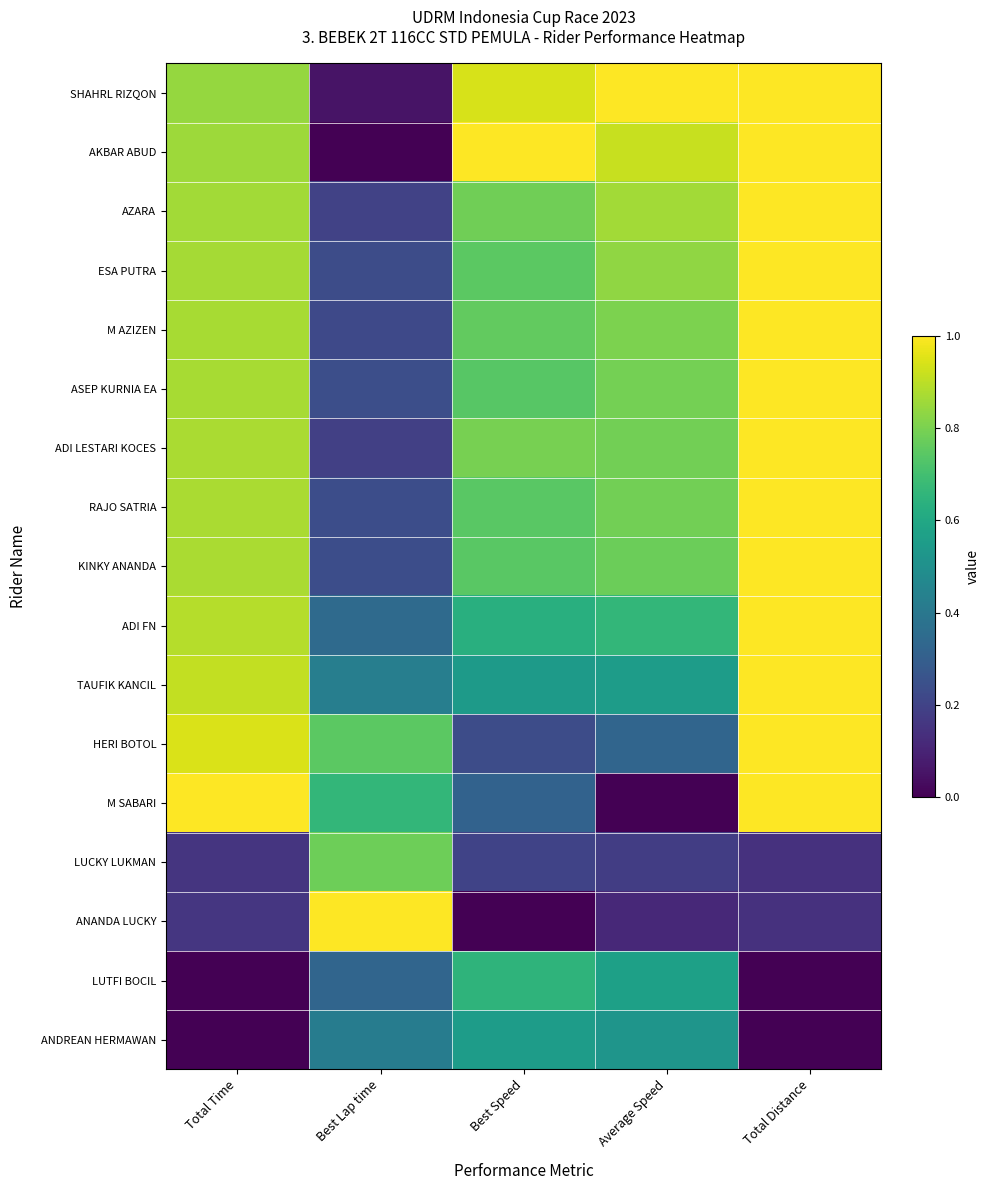

Which has a higher value, Best Lap time or Best Speed?

Best Speed